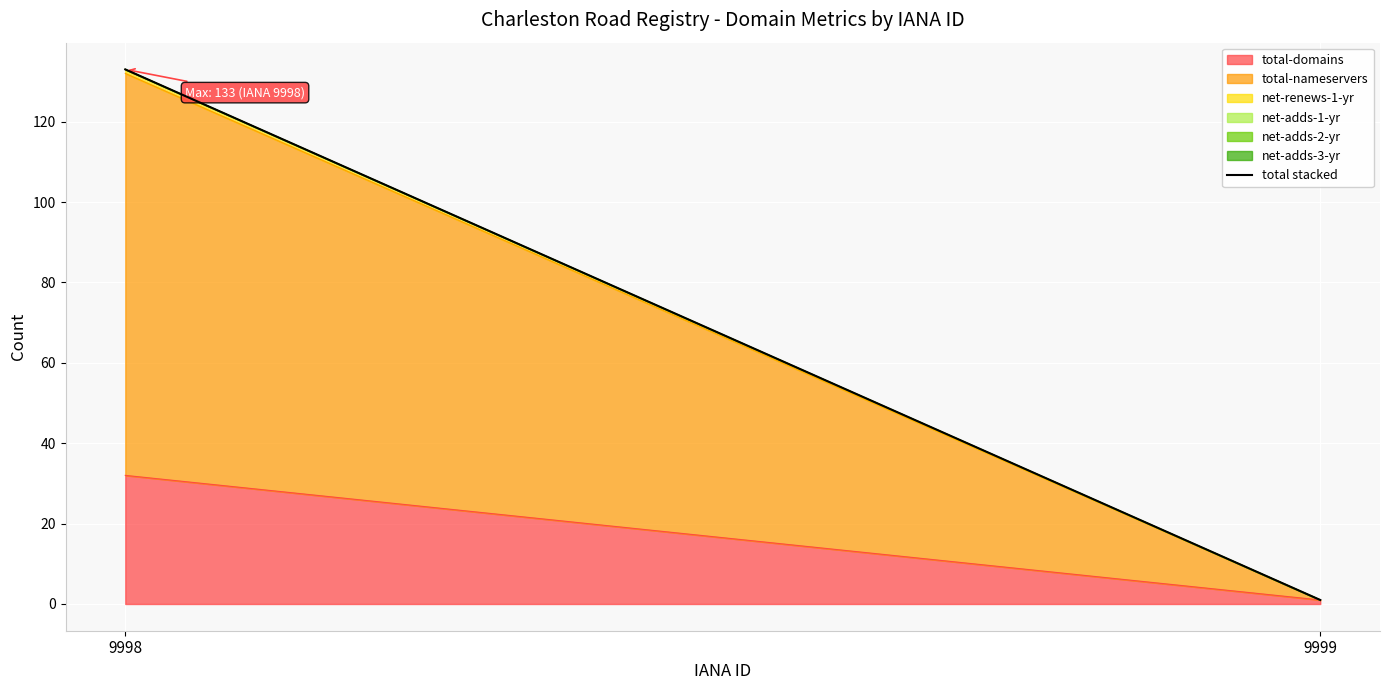

Rank the categories by value from lowest to highest.

9999, 9998